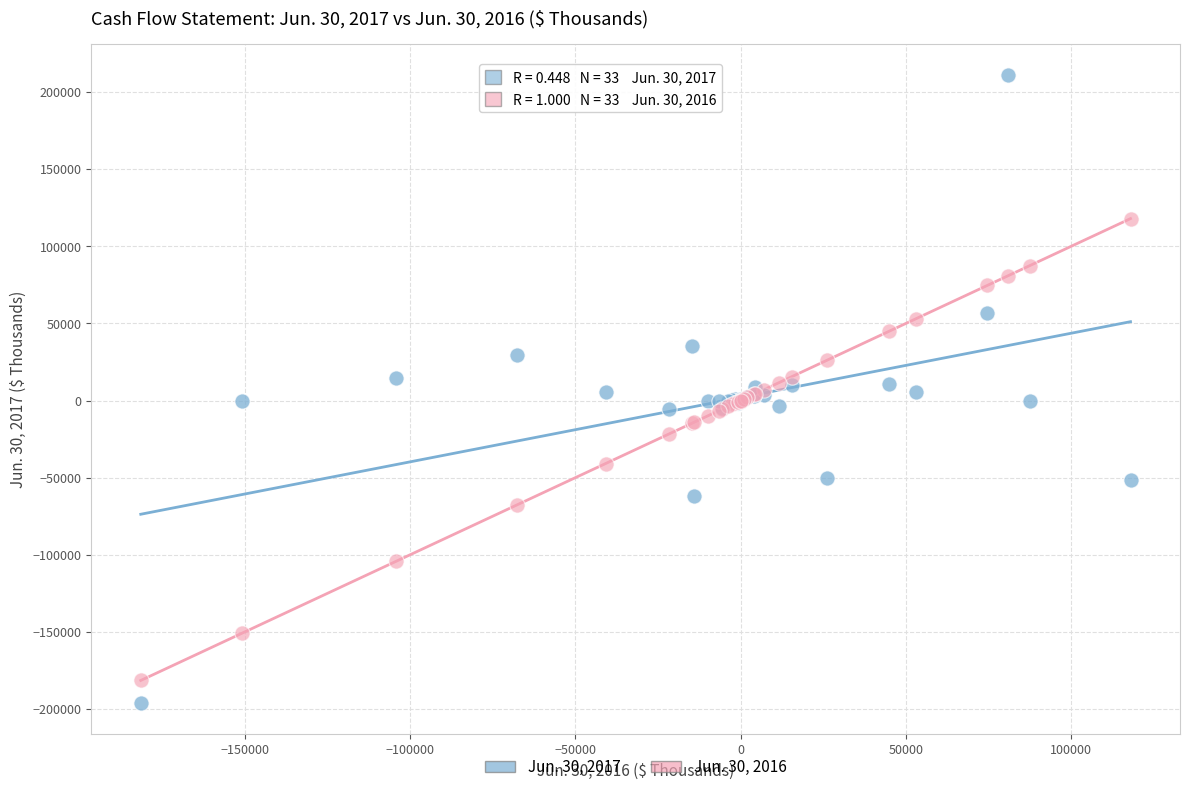

Which series has the widest spread of Y values?

Jun. 30, 2017